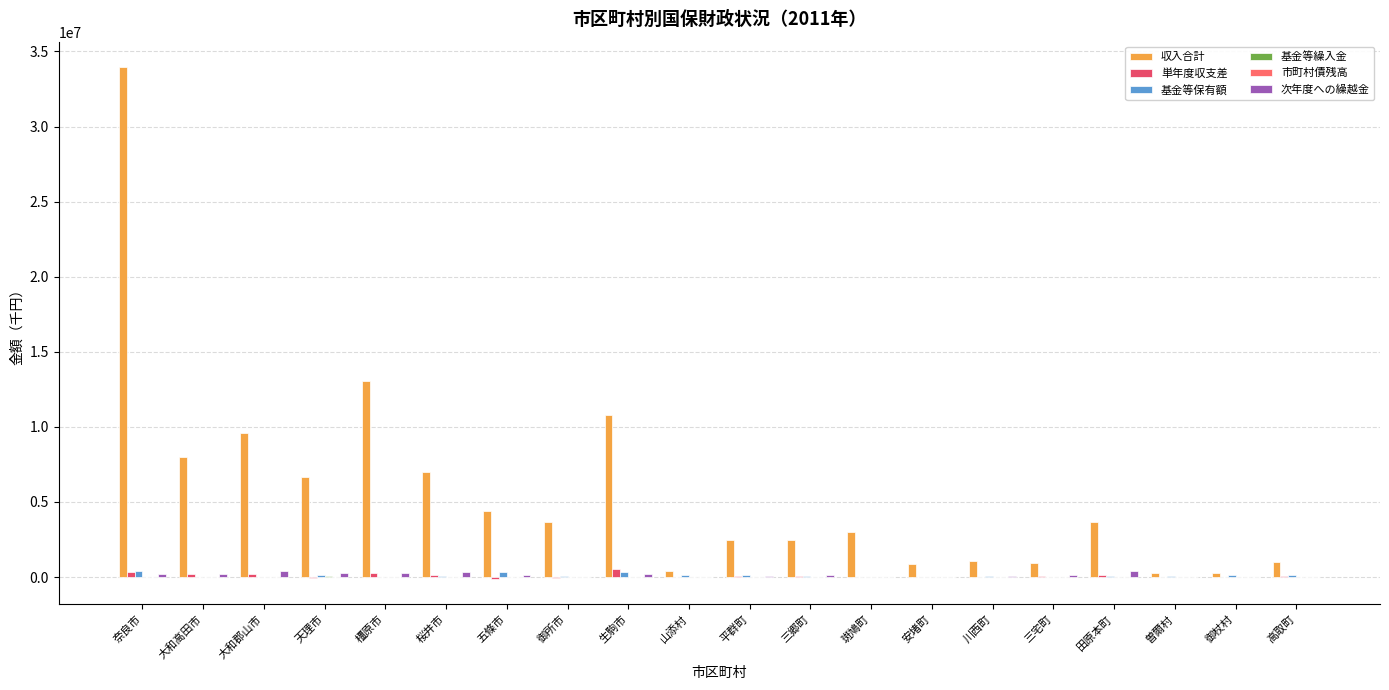

At which label does 収入合計 reach its peak?

奈良市